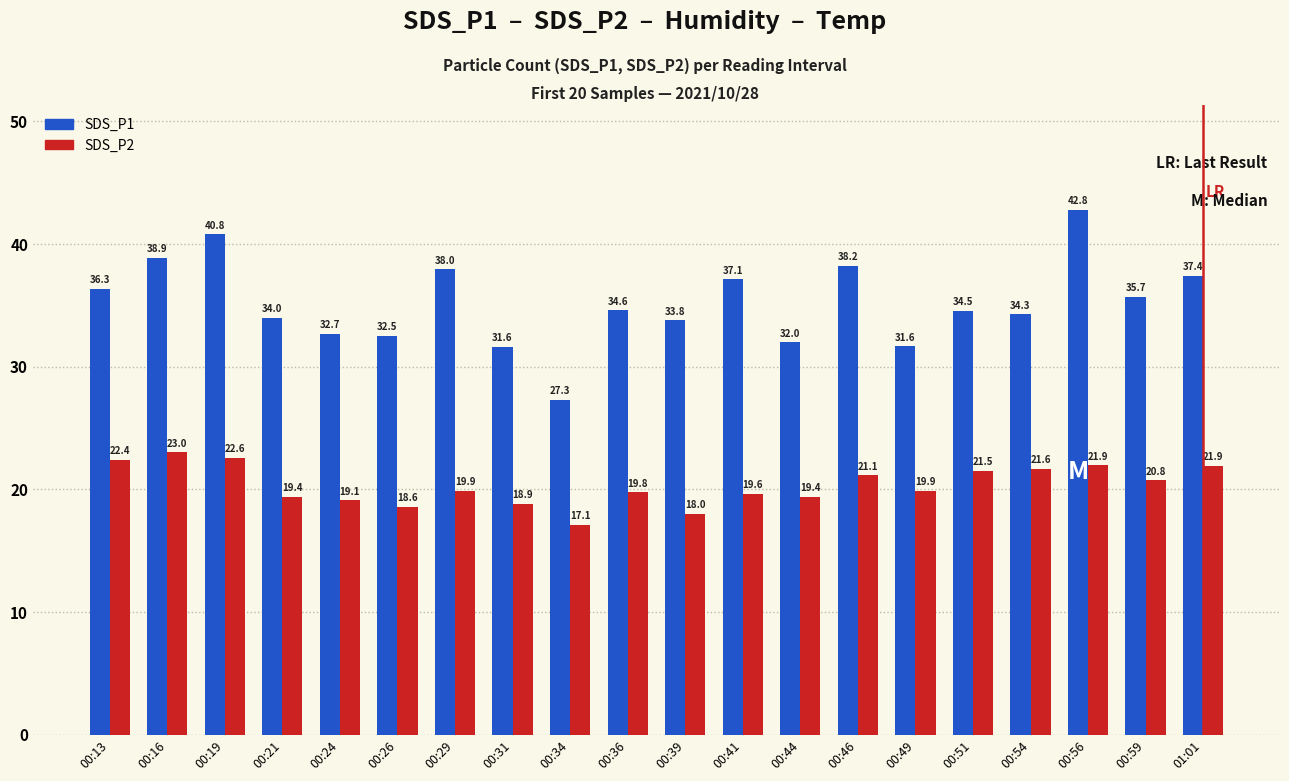

What is the approximate value of SDS_P1 at 00:19?

40.8